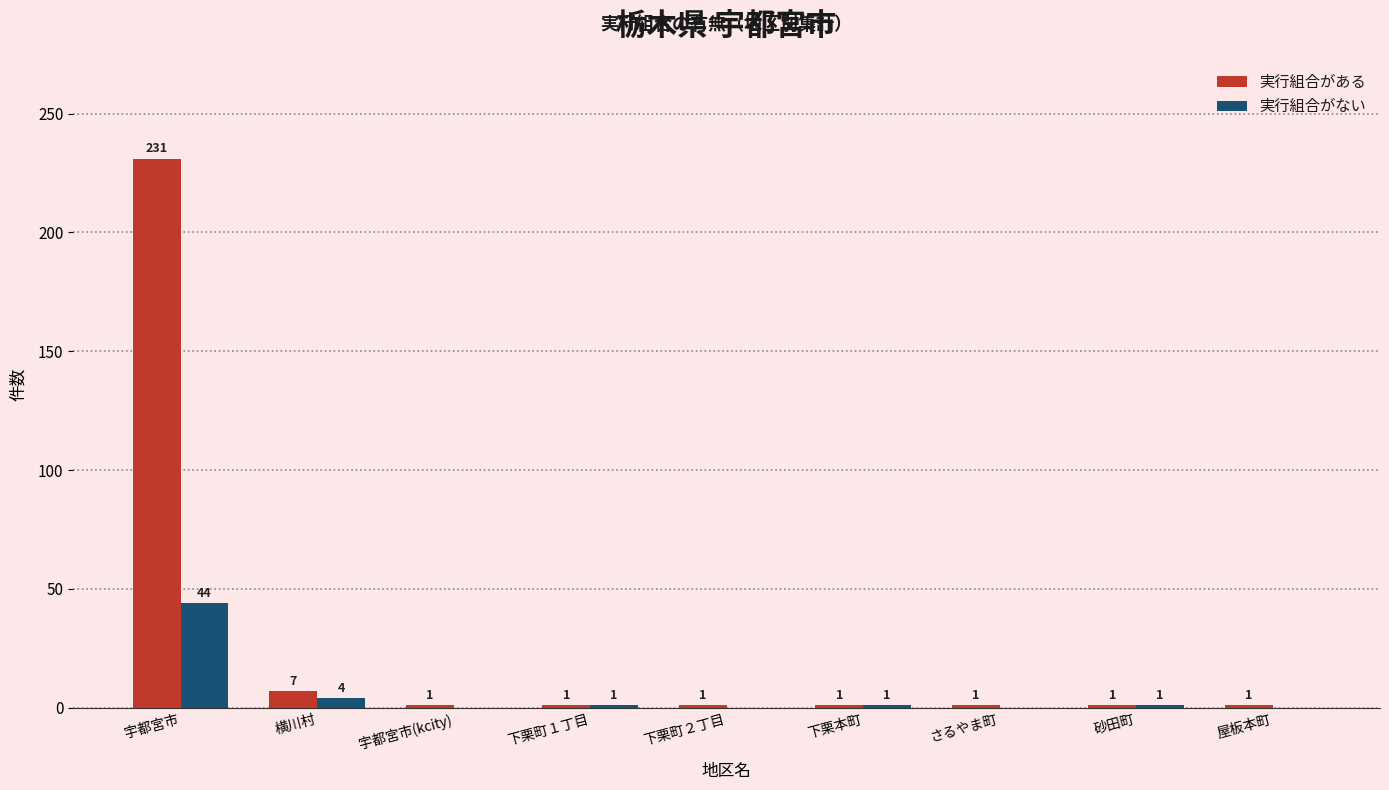

The value of 実行組合がない at 砂田町 is 1. True or false?

True